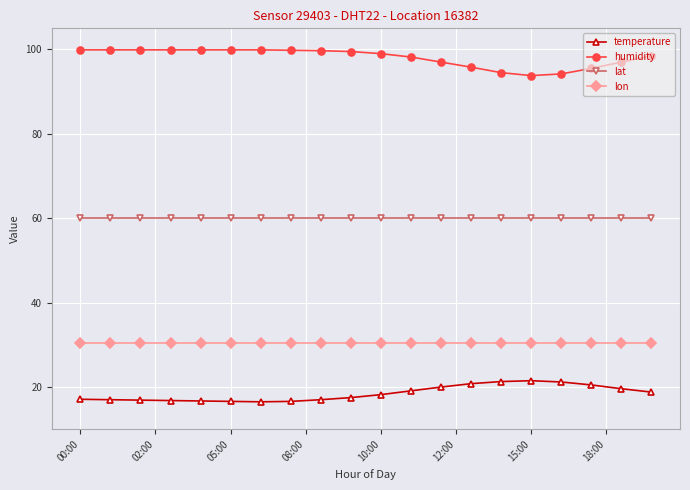

True or false: lat and humidity intersect in this chart.

False